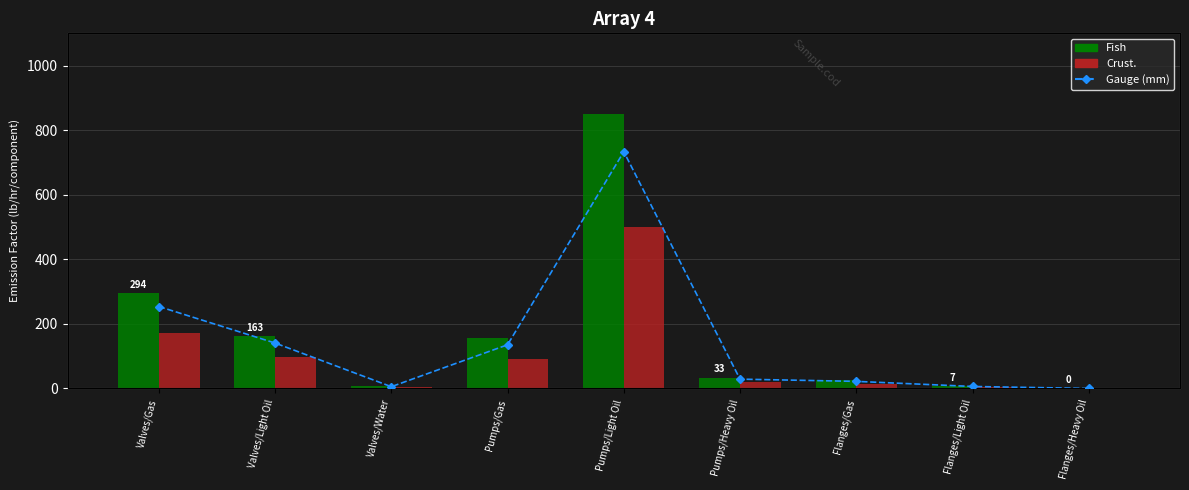

What is the value of the Fish bar at the 5th from the left?

850.0